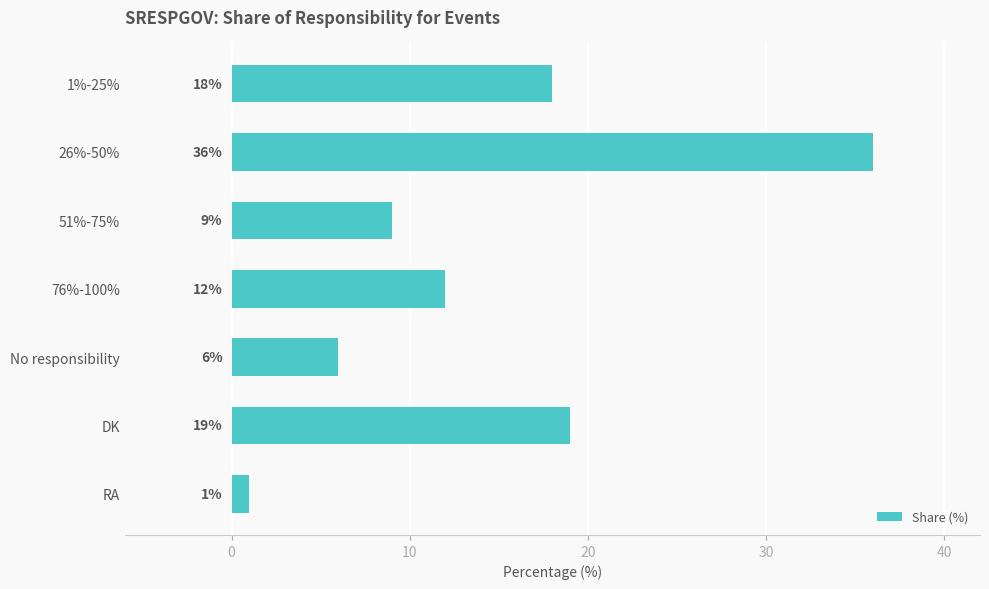

What is the difference between the maximum and minimum values?

35